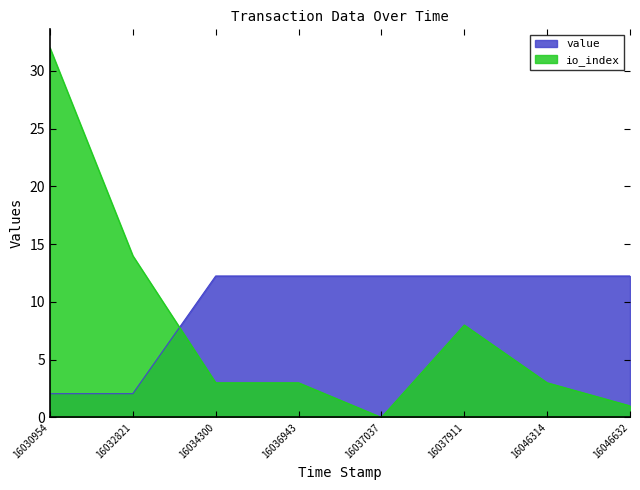

What value does the value series have at 16046632?

12.2